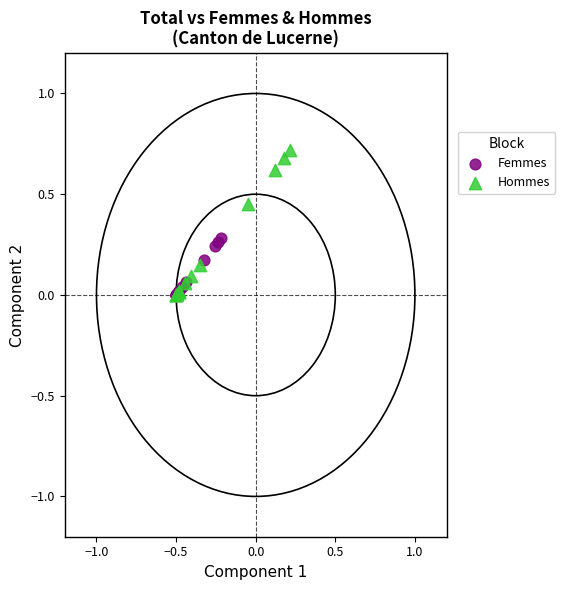

Which series has the widest spread of Y values?

Hommes